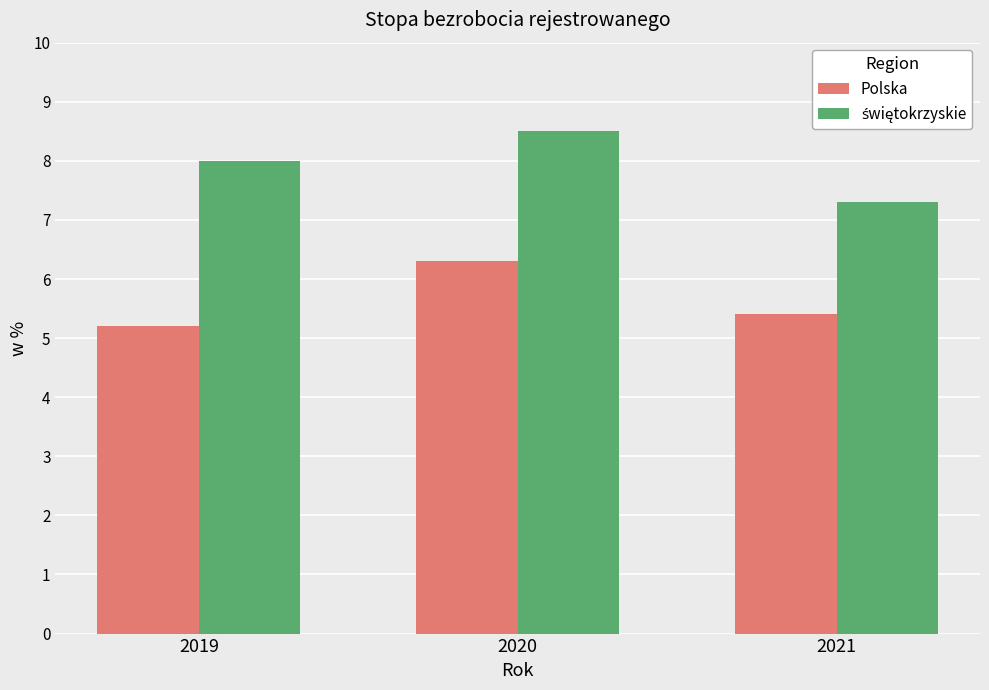

At which category is the sum across all series the highest?

2020